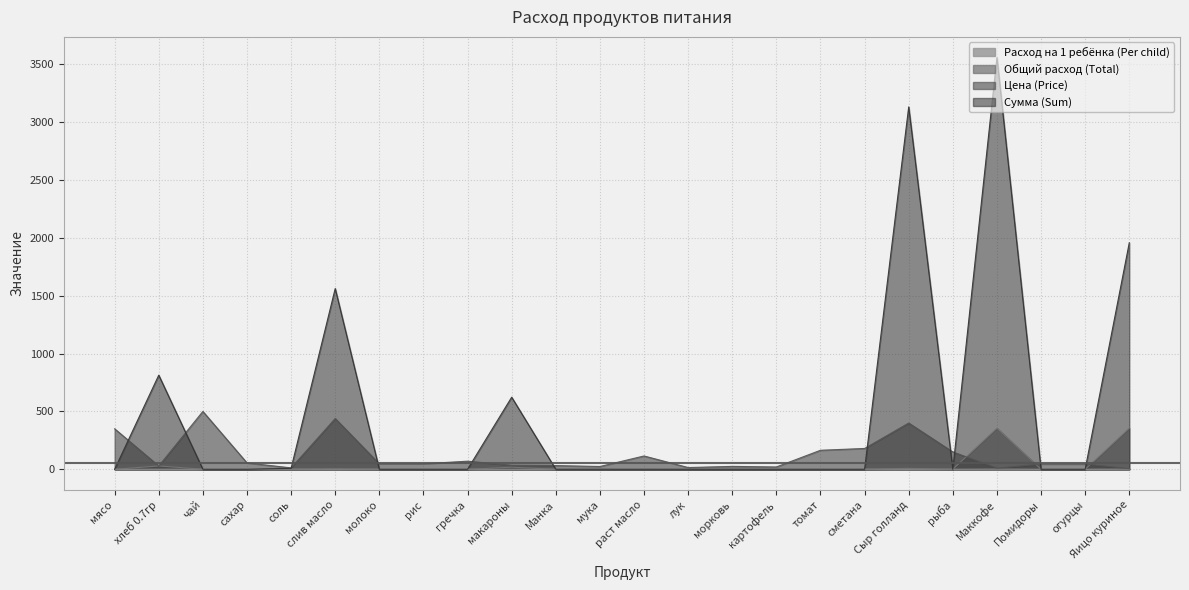

What is the total value across all series at мясо?

350.0